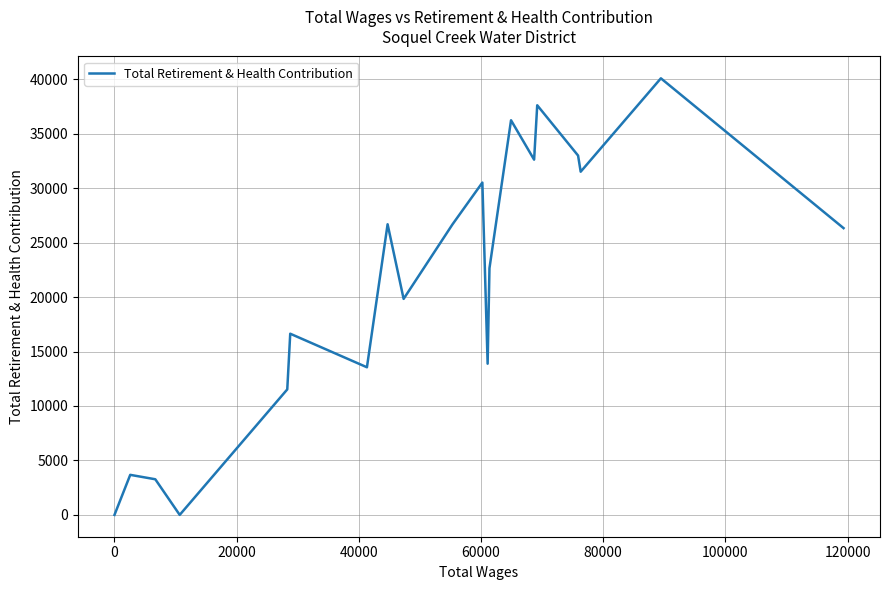

How many lines are shown in the chart?

1